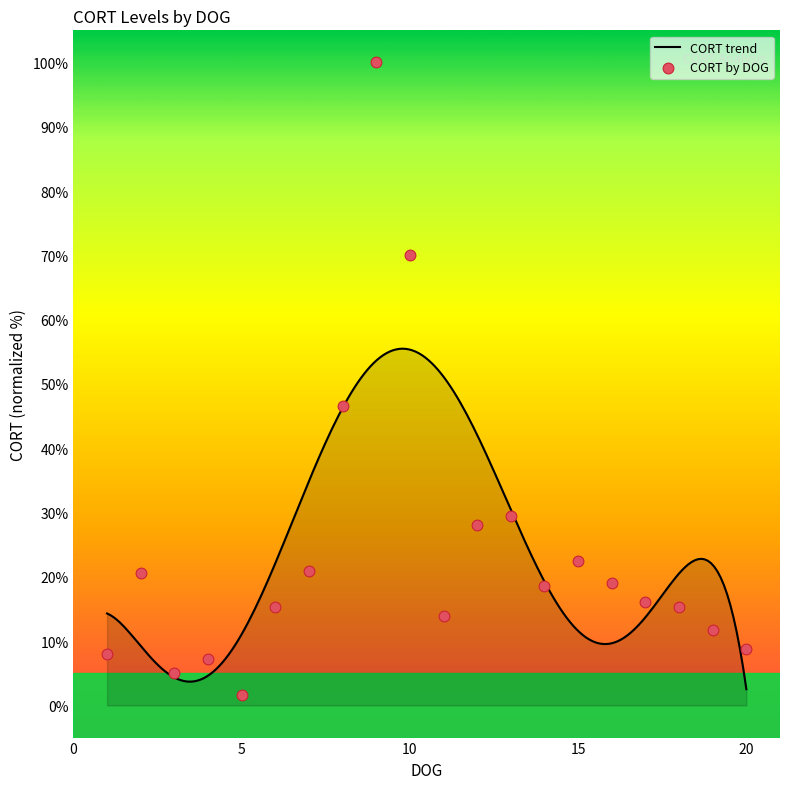

What is the ratio of the value at 7 to the value at 1?

2.6